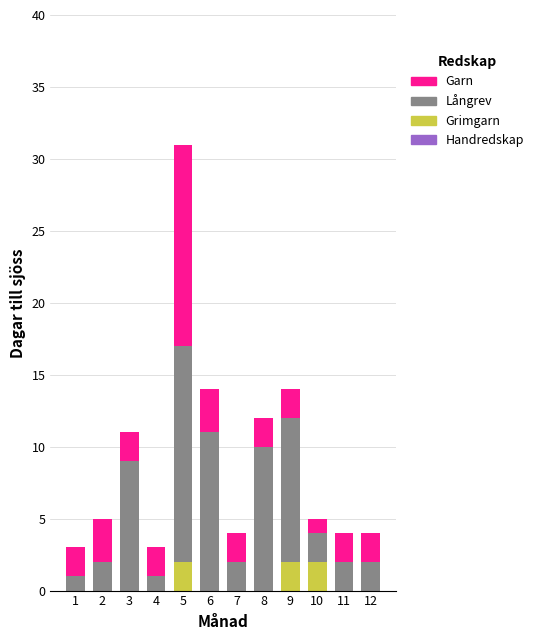

What is the total value across all series at 6?

14